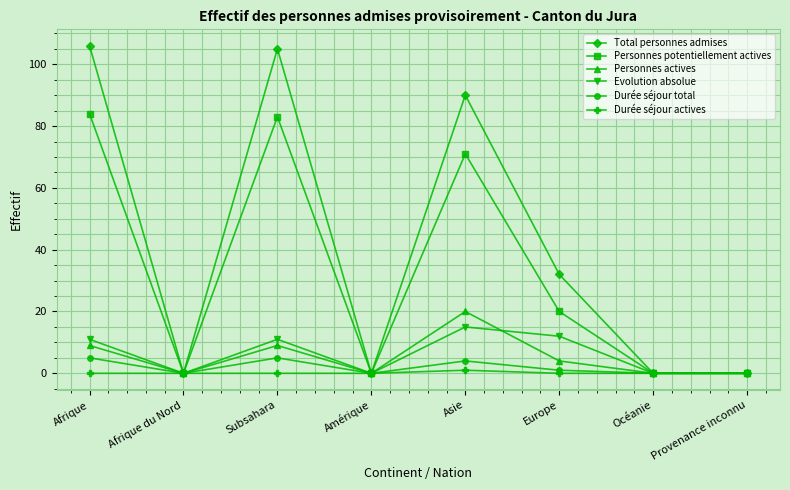

How many lines are shown in the chart?

6